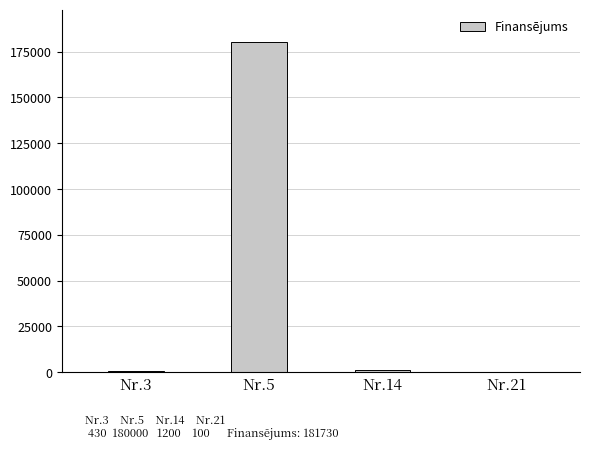

At which category does the chart reach its peak across all series?

Nr.5